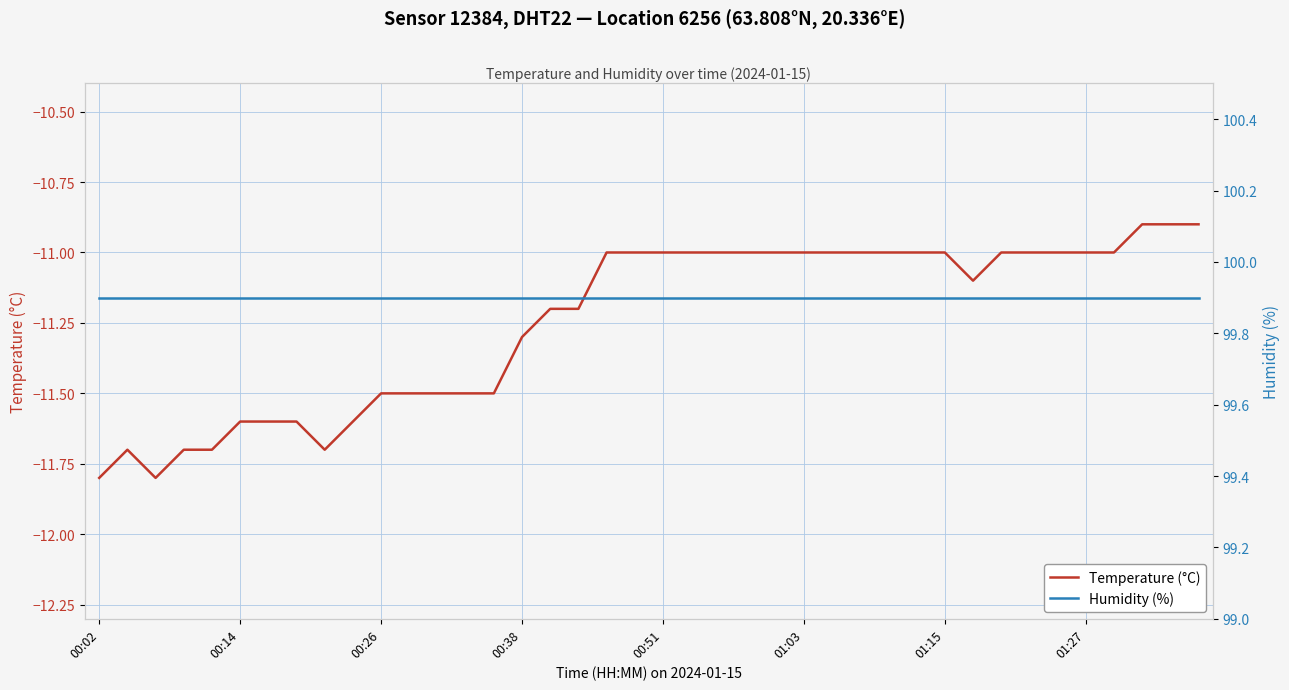

What is the maximum value for Temperature (°C)?

-10.9